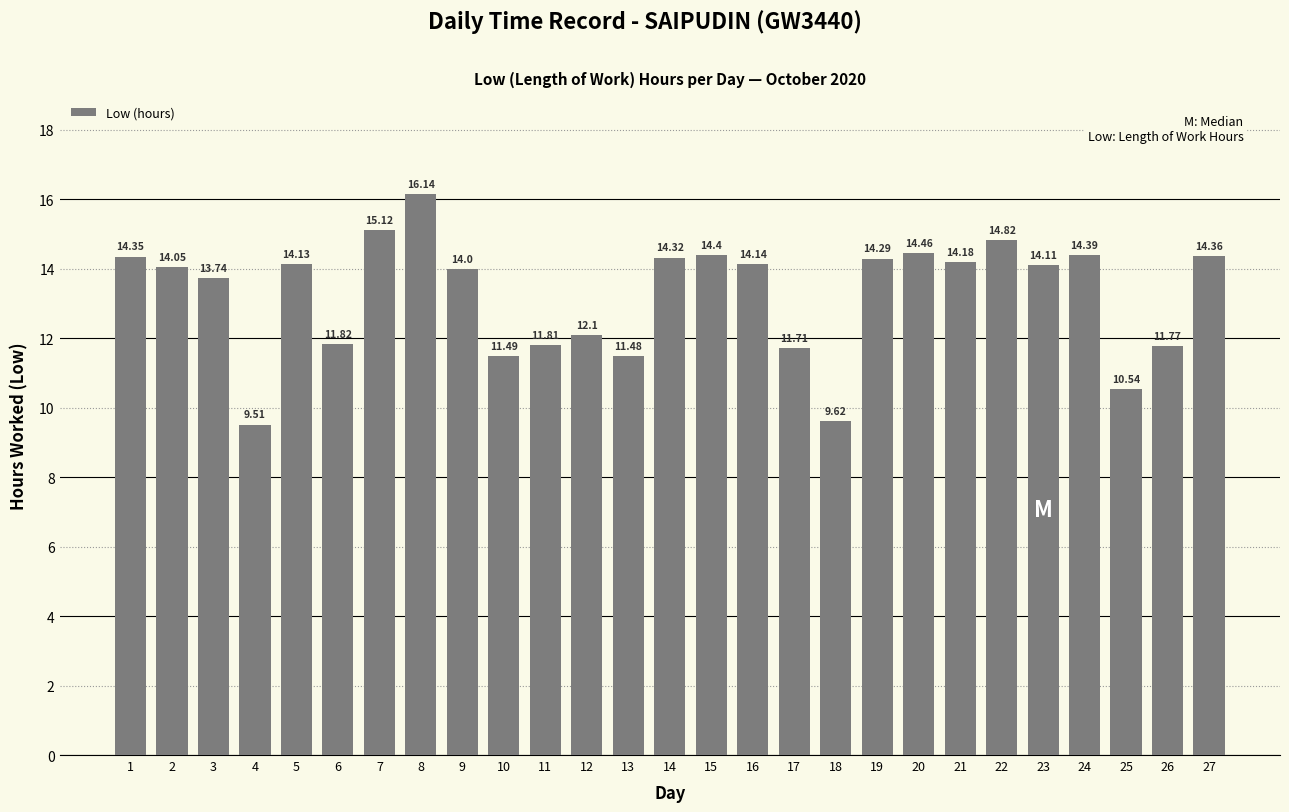

What is the difference between the second highest and second lowest values?

5.5